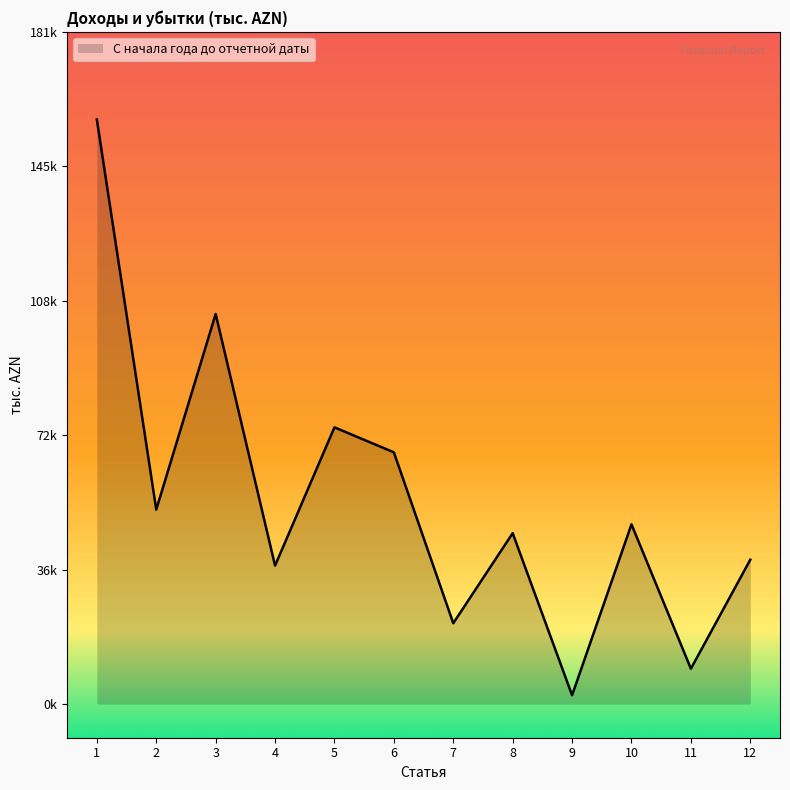

Reading right to left, list all the values displayed in this chart.

12=38985.3	11=9555.2	10=48540.4	9=2386.8	8=46153.7	7=21833.8	6=67987.5	5=74735.3	4=37389.7	3=105333.1	2=52522.6	1=157855.7